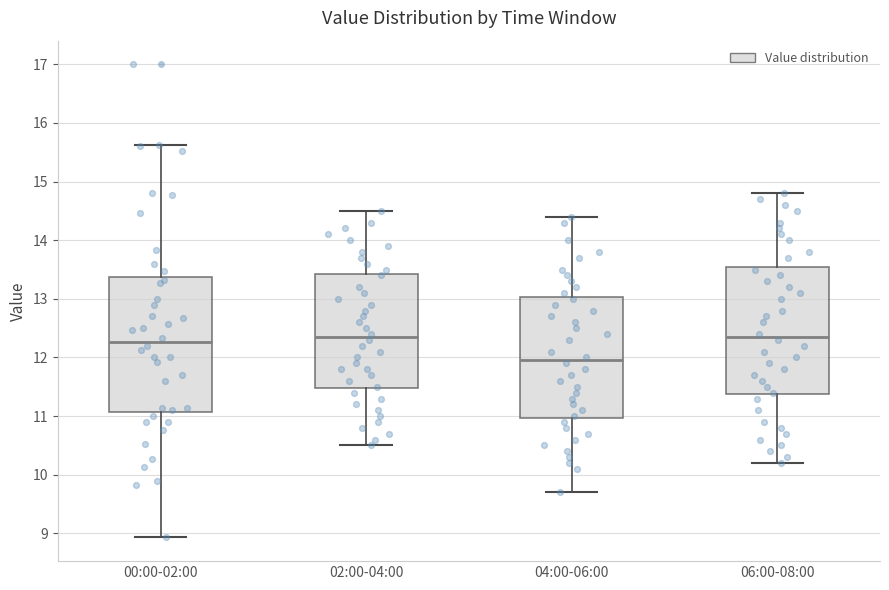

Reading left to right, transcribe this box plot: for each box, give where its median line is, the range the box spans, and where its two whiskers end, as read against the y-axis. The values are not printed on the chart, so give them approximately, as read against the axis.

00:00-02:00: median 12.3, box 11.1 to 13.4, whiskers 8.9 to 15.6
02:00-04:00: median 12.4, box 11.5 to 13.4, whiskers 10.5 to 14.5
04:00-06:00: median 12.0, box 11.0 to 13.0, whiskers 9.7 to 14.4
06:00-08:00: median 12.4, box 11.4 to 13.6, whiskers 10.2 to 14.8